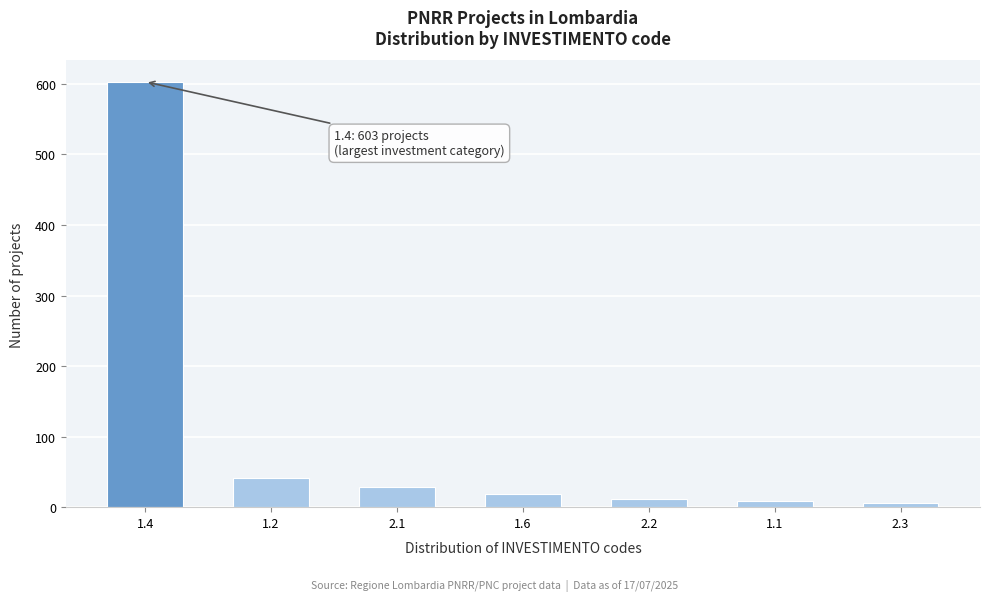

Reading right to left, what are all the values shown in this chart?

6	9	12	18	28	42	603